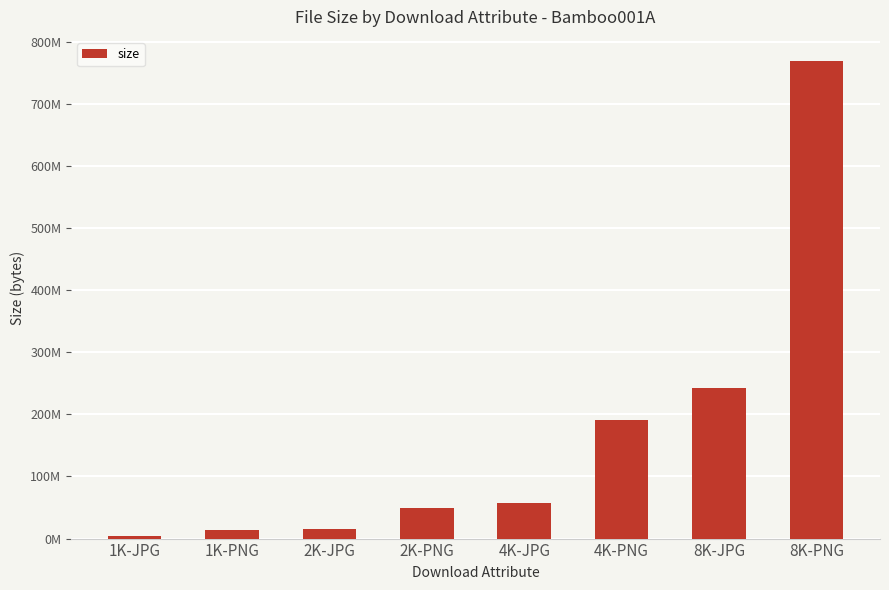

Are the bars horizontal?

No